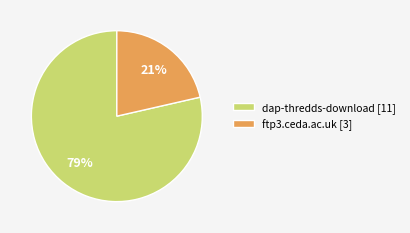

Combined, do dap-thredds-download [11] and ftp3.ceda.ac.uk [3] account for over 50%?

Yes